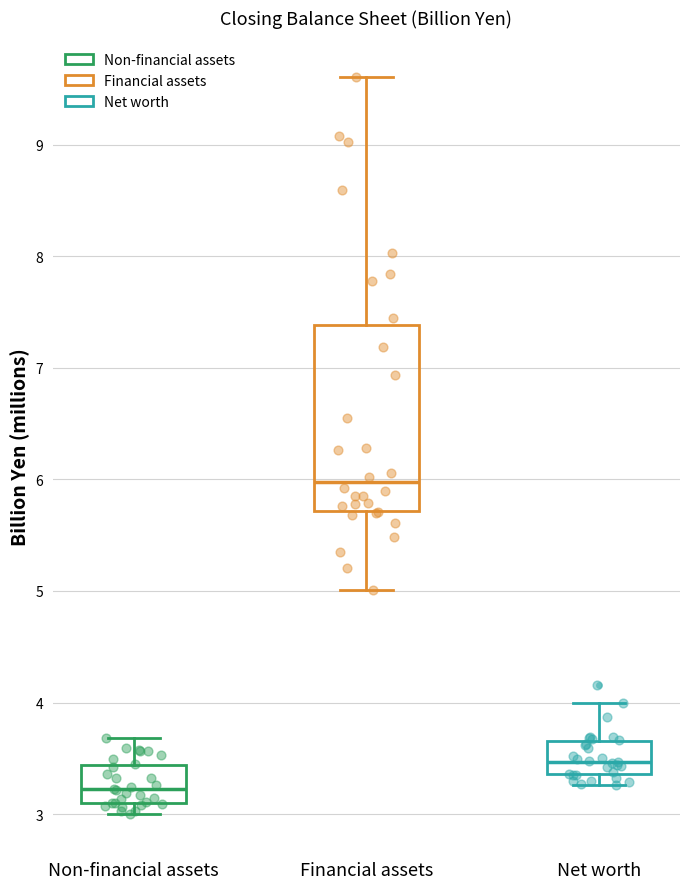

Reading left to right, transcribe this box plot: for each box, give where its median line is, the range the box spans, and where its two whiskers end, as read against the y-axis. The values are not printed on the chart, so give them approximately, as read against the axis.

Non-financial assets: median 3.2, box 3.1 to 3.4, whiskers 3.0 to 3.7
Financial assets: median 6.0, box 5.7 to 7.4, whiskers 5.0 to 9.6
Net worth: median 3.5, box 3.4 to 3.7, whiskers 3.3 to 4.0